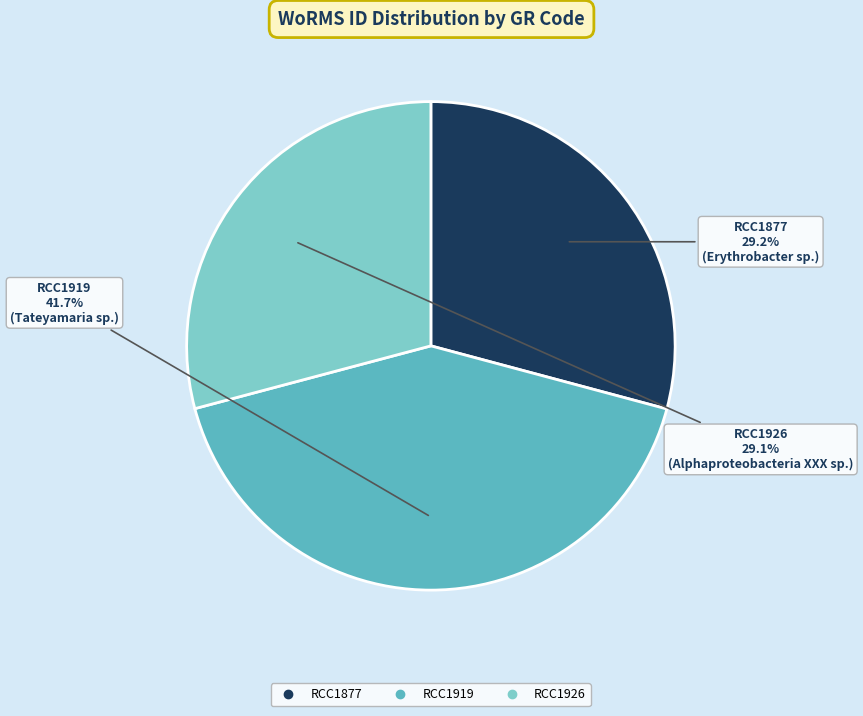

What is the largest slice in the pie chart?

RCC1919